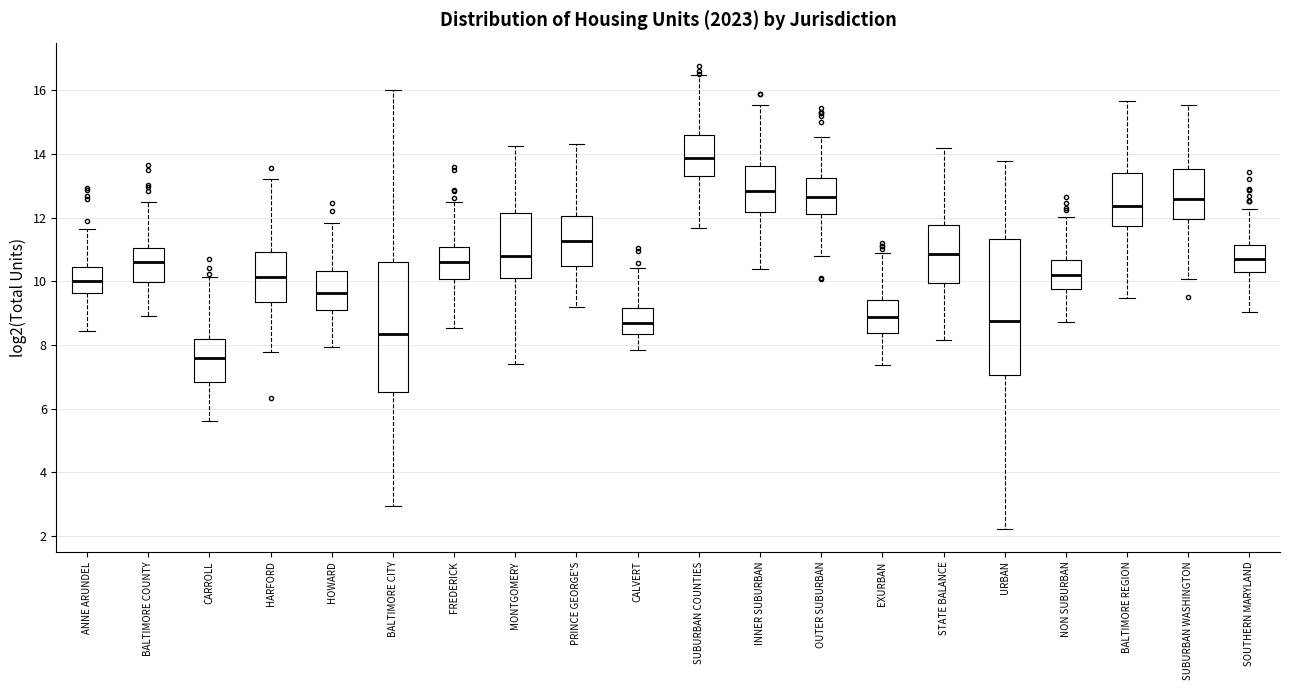

Which box is the tallest, from its lower edge to its upper edge?

URBAN